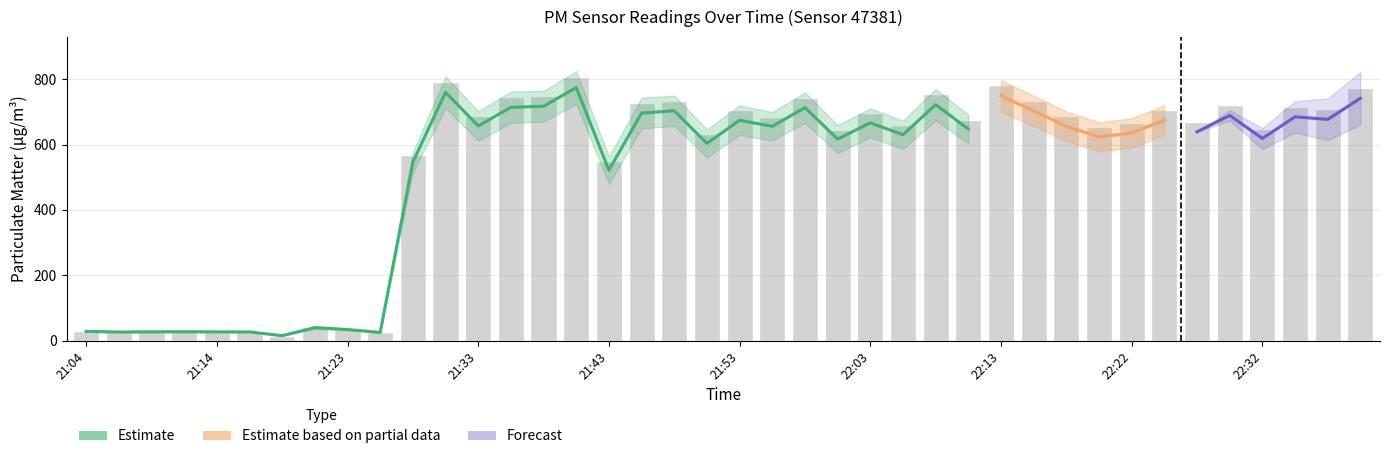

How many categories are shown in the chart?

40